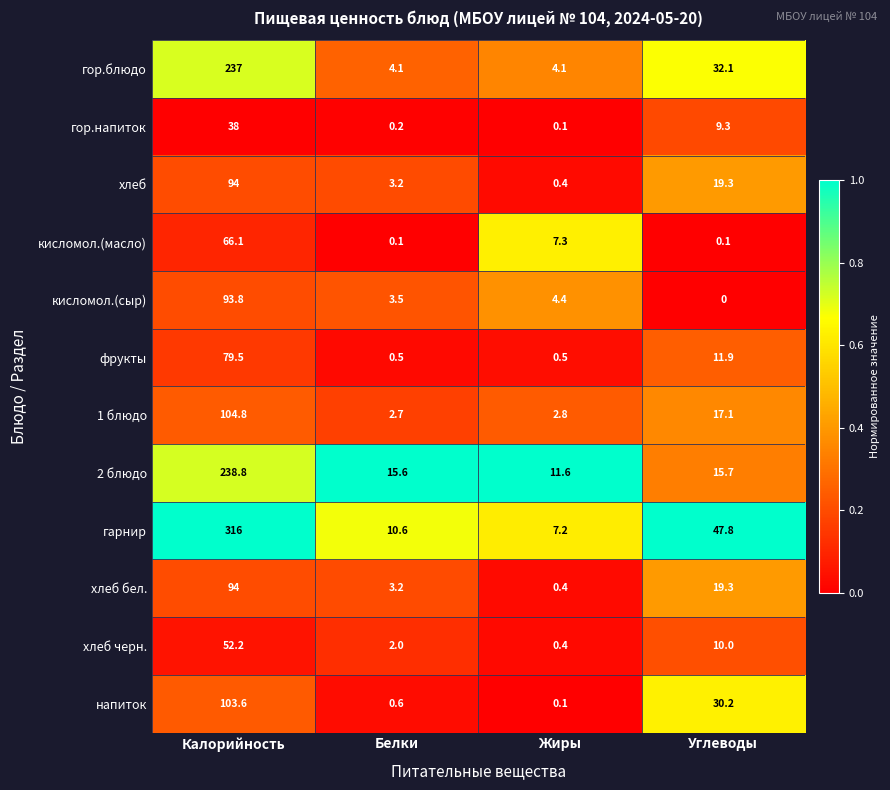

Which category has the lowest value across all series?

Углеводы